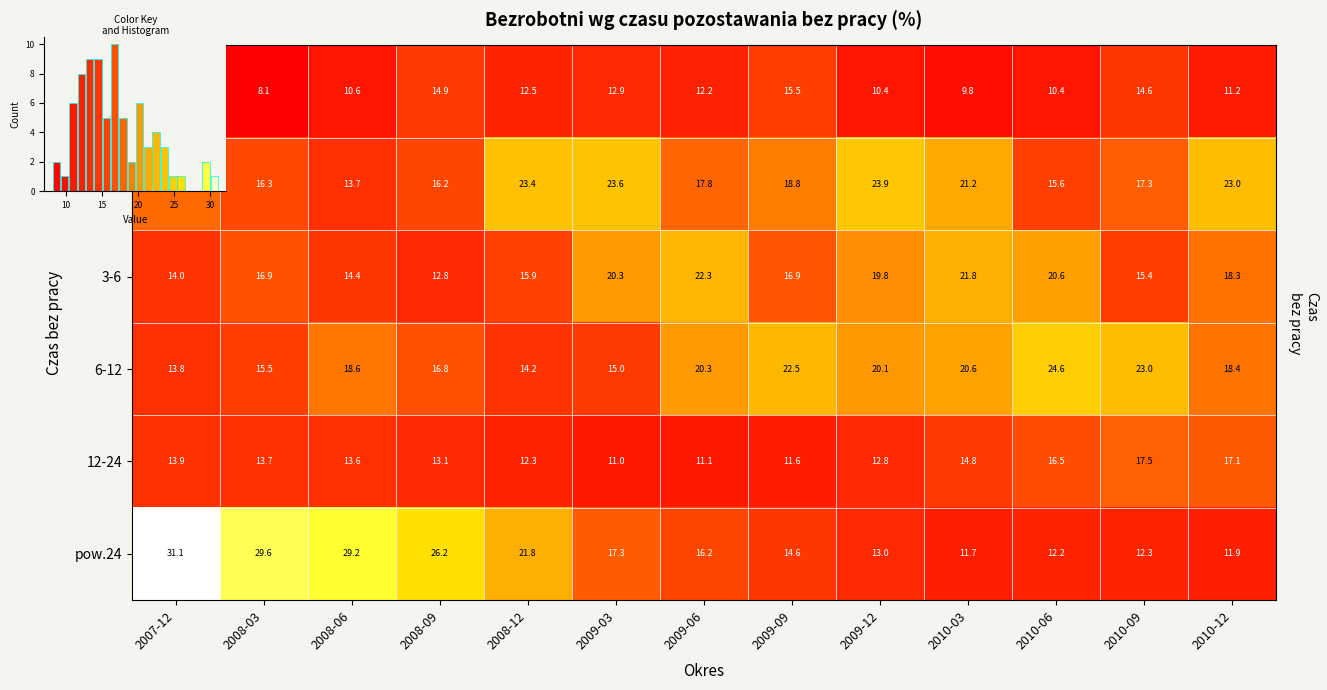

Where is pow.24 nearest to the value 21?

2008-12